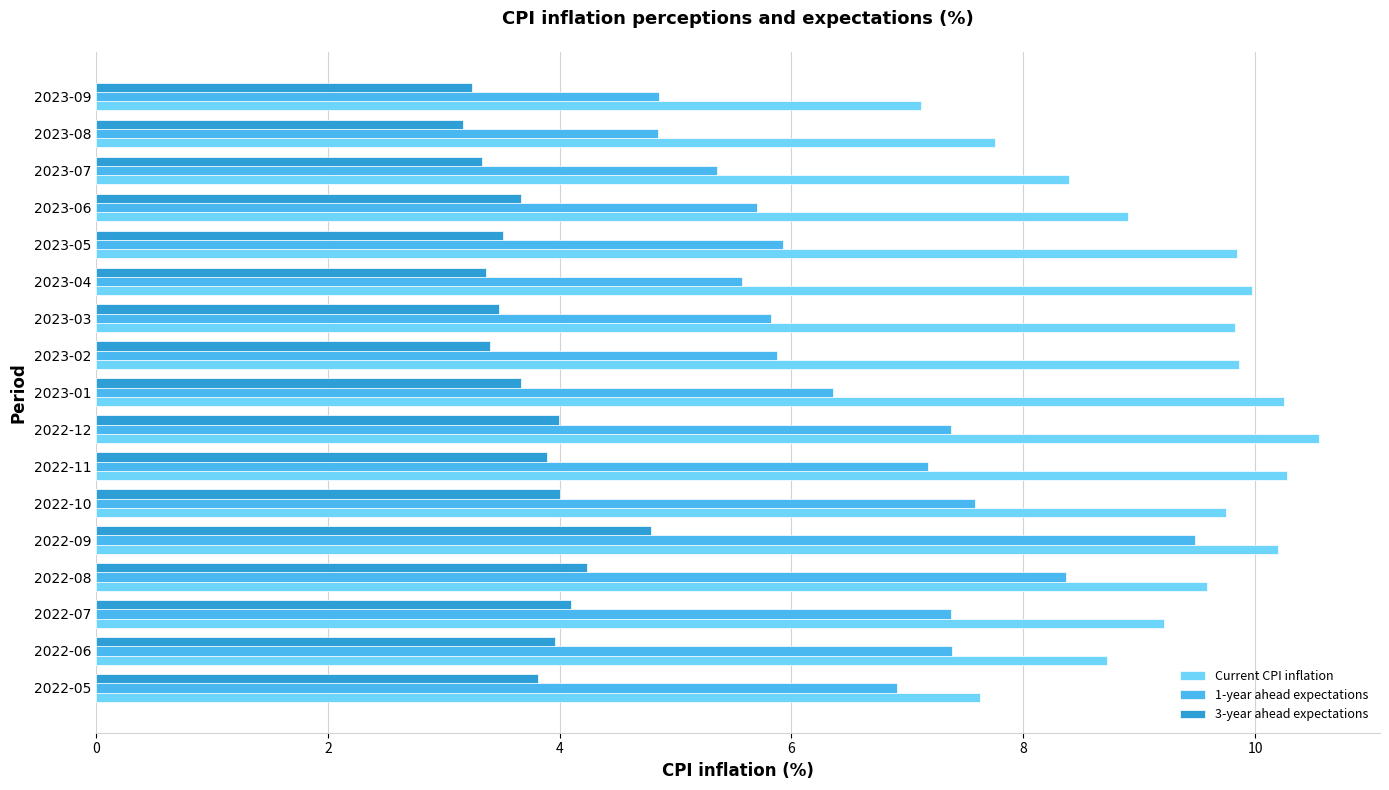

True or false: 1-year ahead expectations has a value of 12.3 at 2022-12.

False